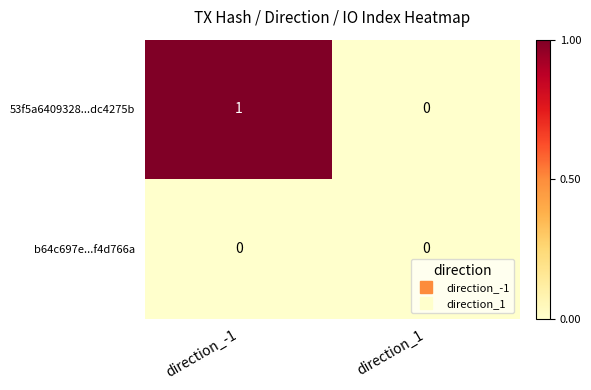

Which label corresponds to the largest value in the chart?

direction_-1